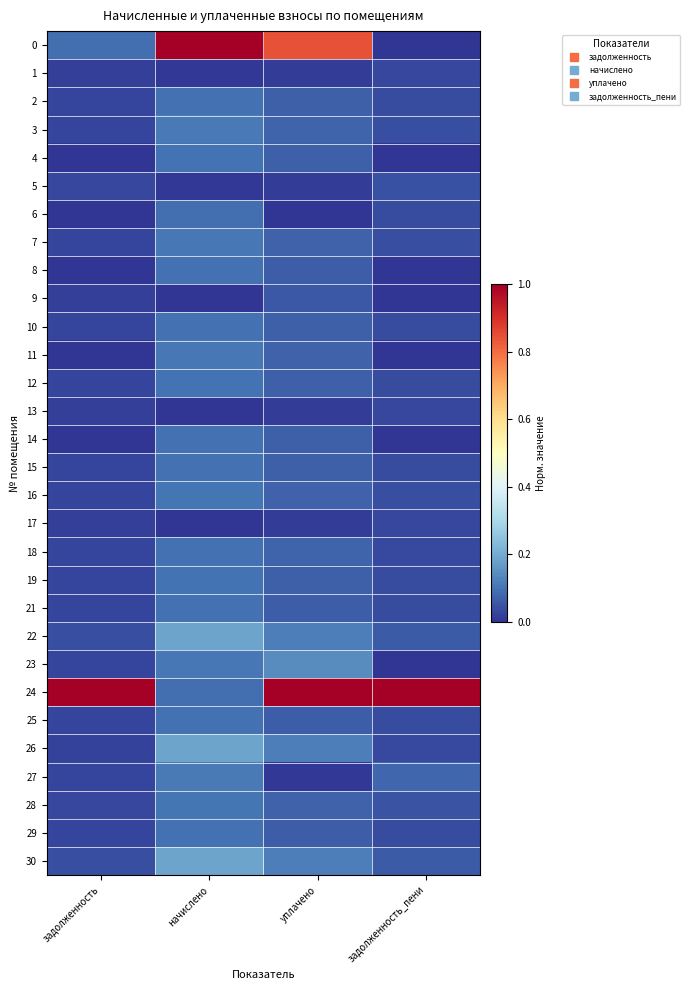

At which category is the sum across all series the highest?

начислено